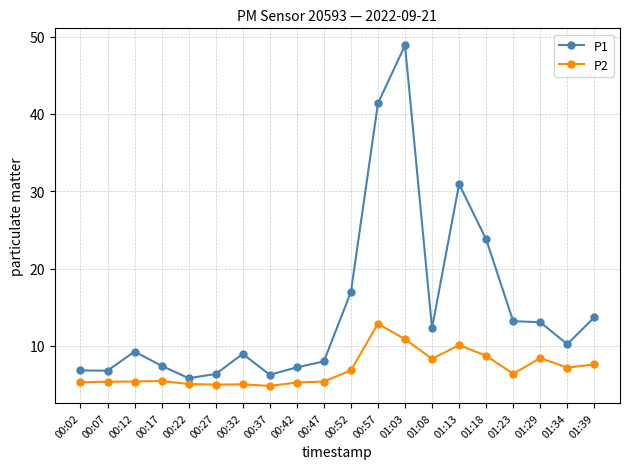

What is the spread (max minus min) of values at 01:18?

15.1